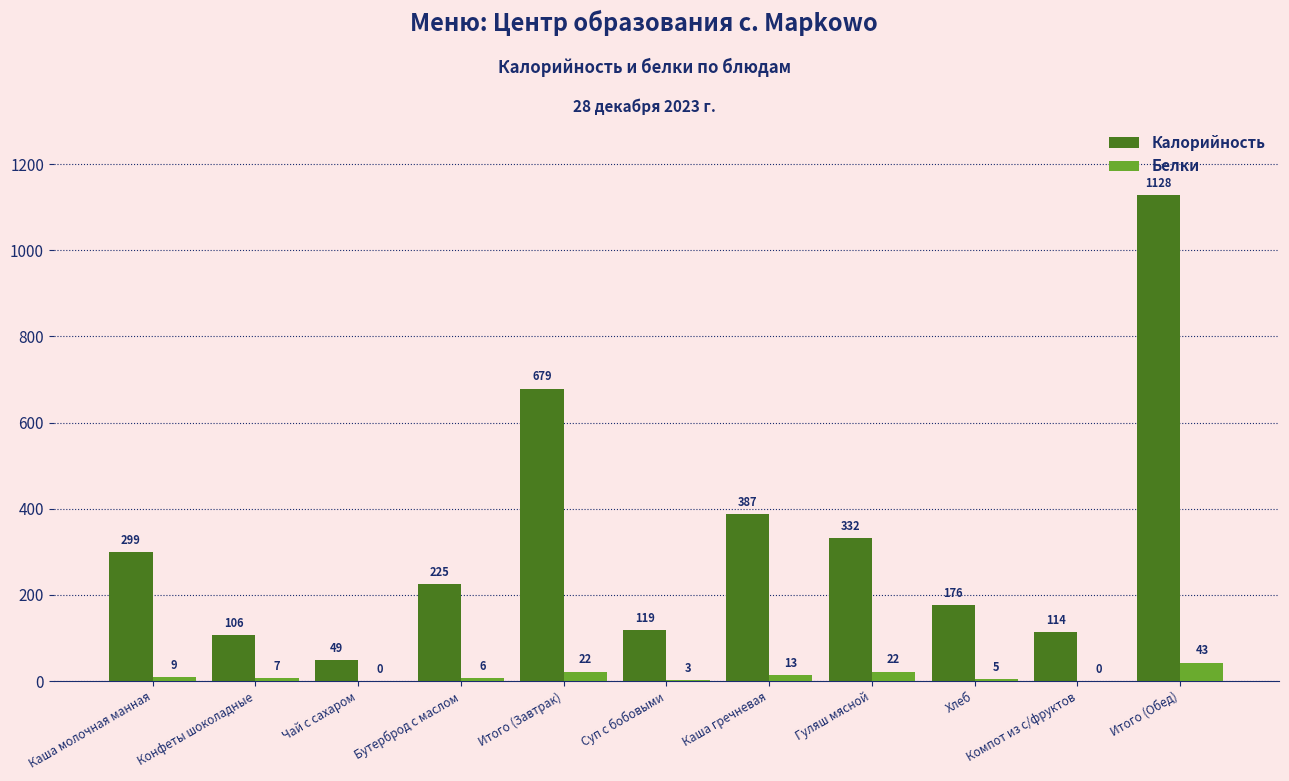

What is the total value across all series at Хлеб?

181